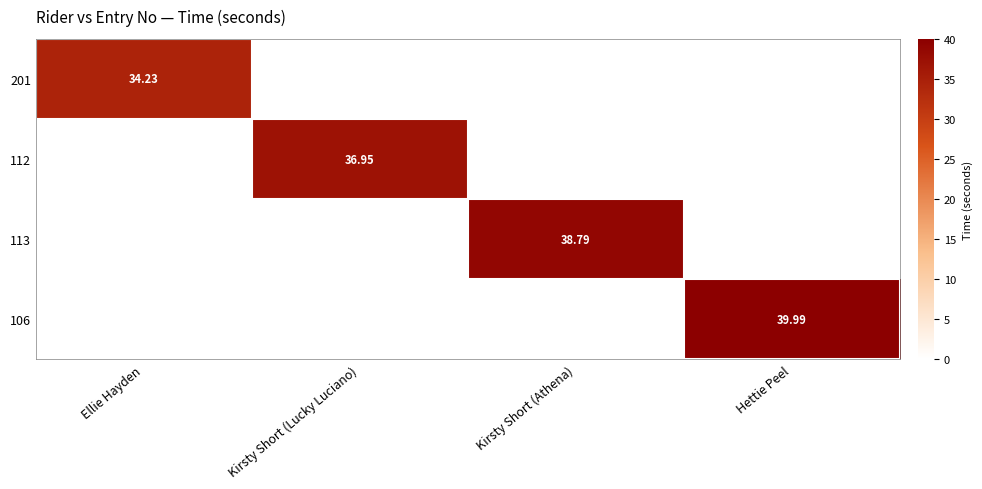

Which series has the largest total across all categories?

106